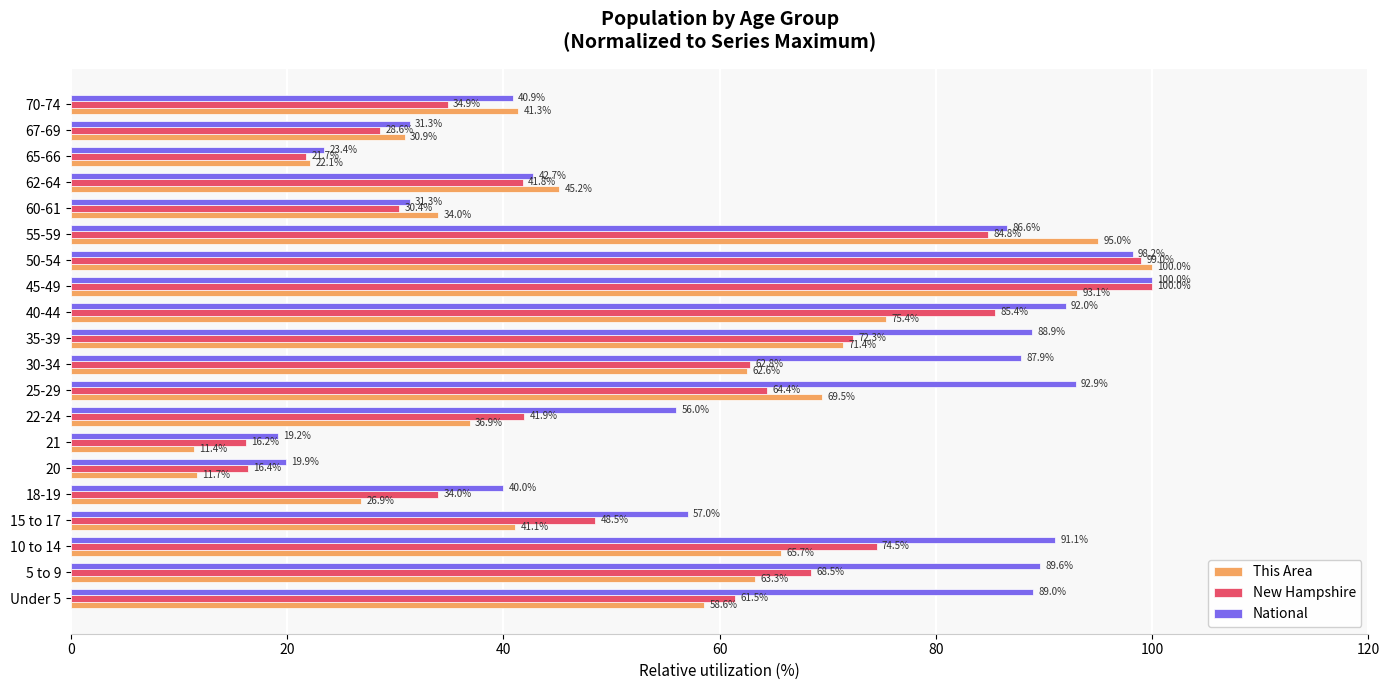

The value of National at 35-39 is 88.9. True or false?

True